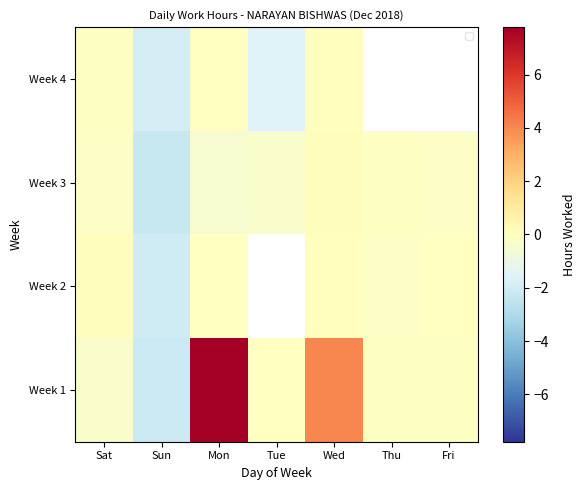

True or false: Week 3 has a value of -0.7 at Mon.

False